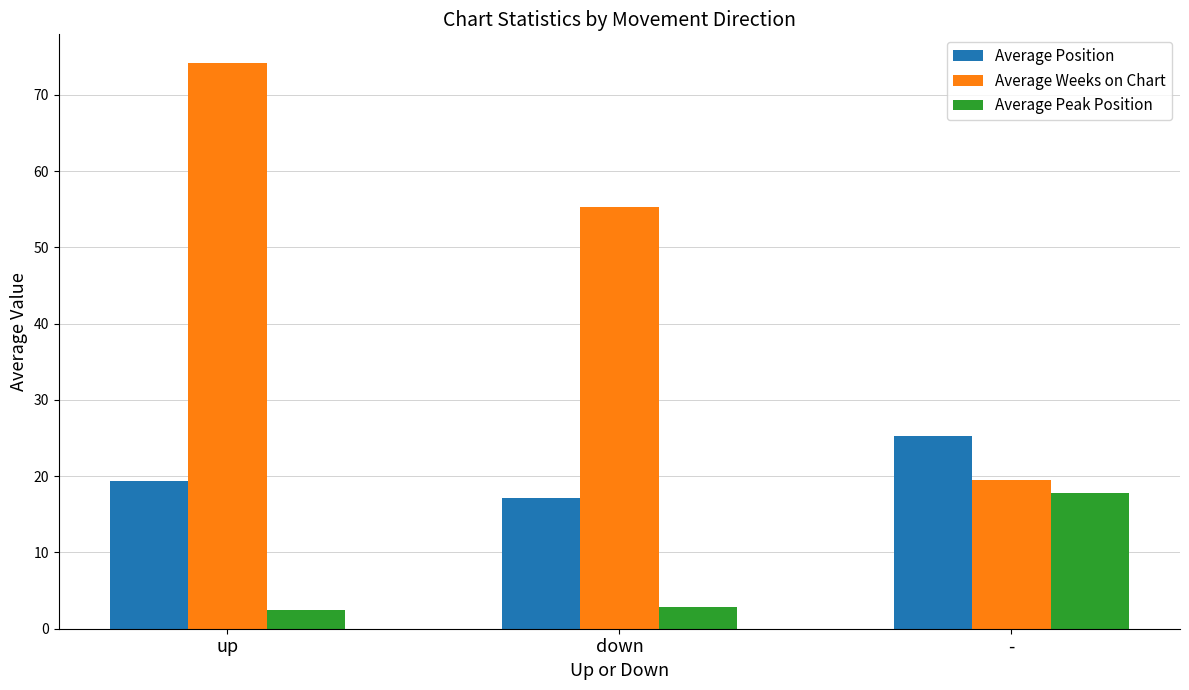

What is the difference between the highest and lowest values at -?

7.5